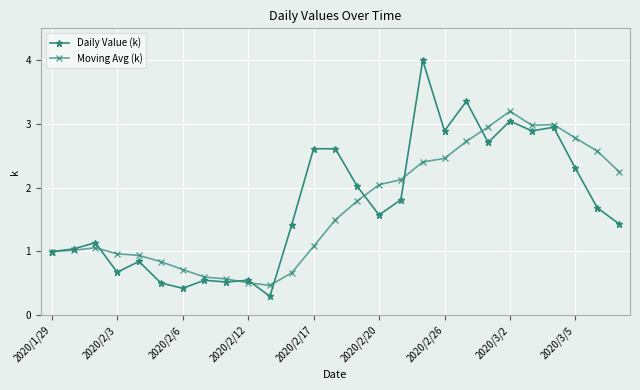

True or false: Moving Avg (k) has more than 2 interior local peaks.

True